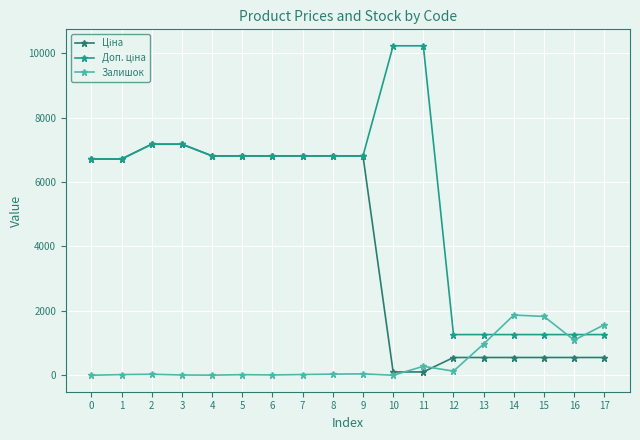

The value of Залишок at 17 is 850.1. True or false?

False